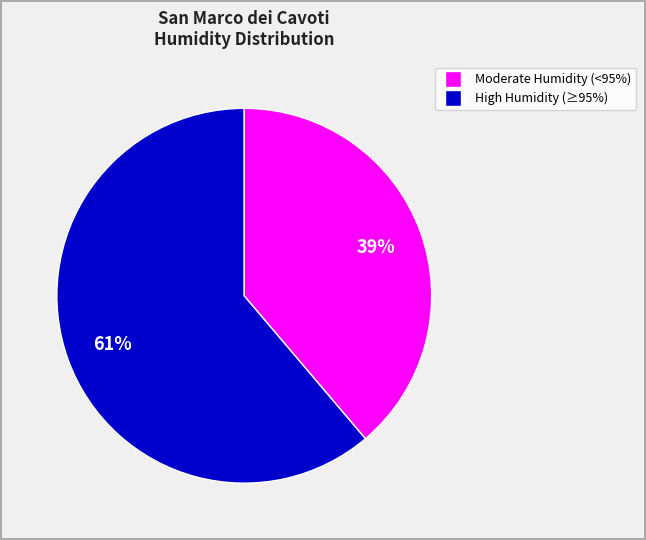

Is there any slice that represents more than half of the pie?

Yes